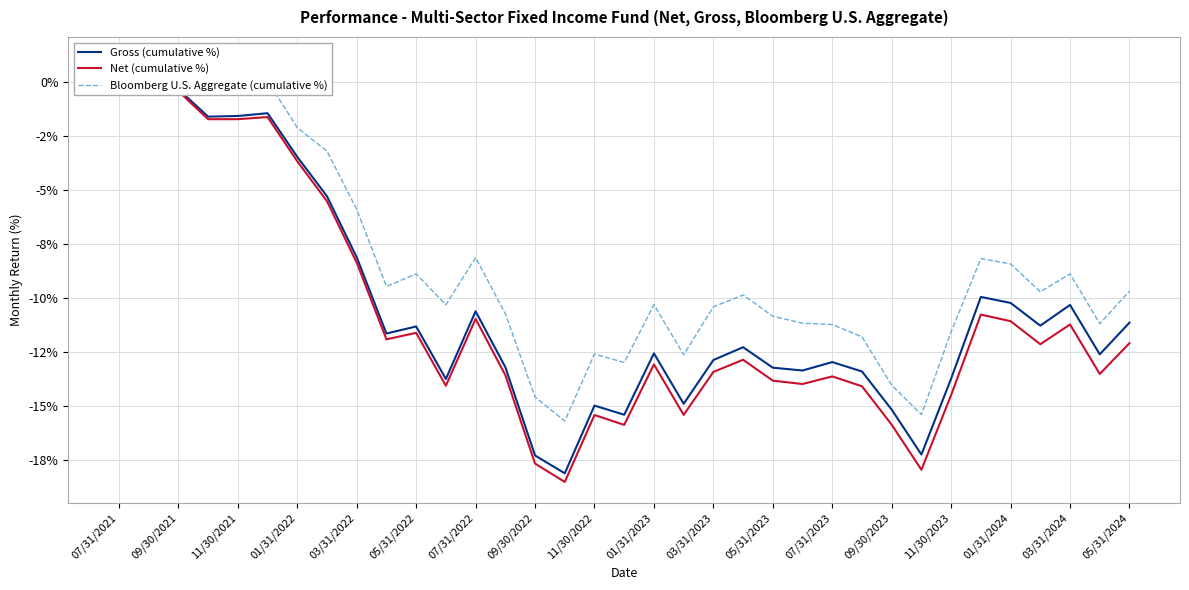

Is it true that Gross (cumulative %) equals 1.2 at 09/30/2021?

False